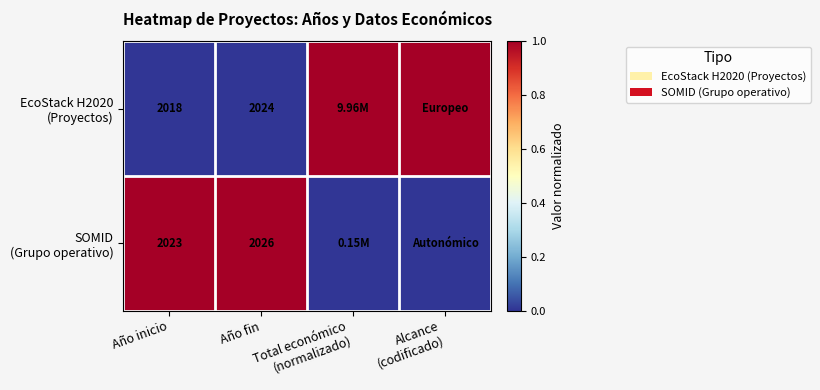

Which has a higher value, Total económico
(normalizado) or Año inicio?

Total económico
(normalizado)